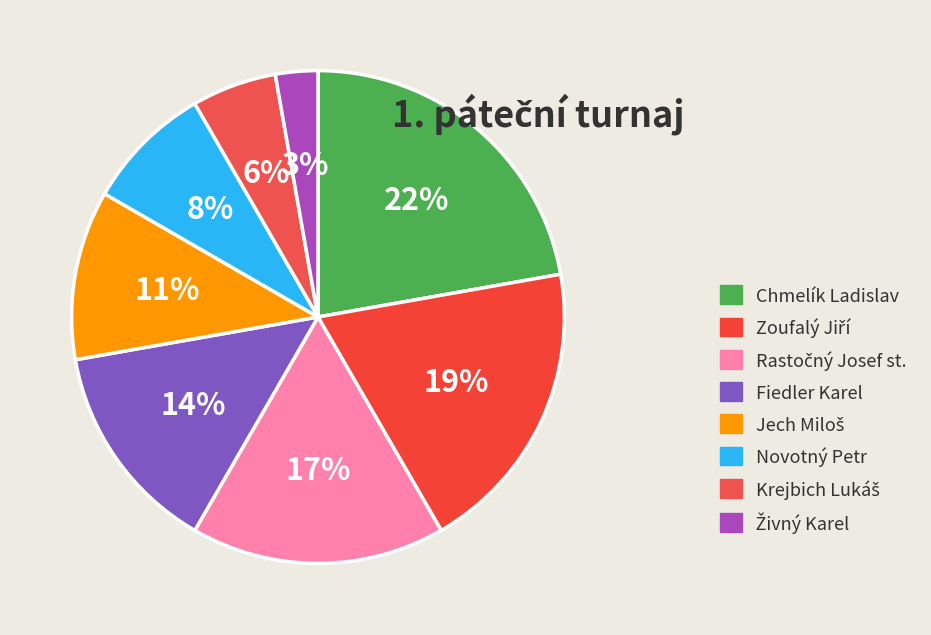

How many segments does this pie chart have?

8